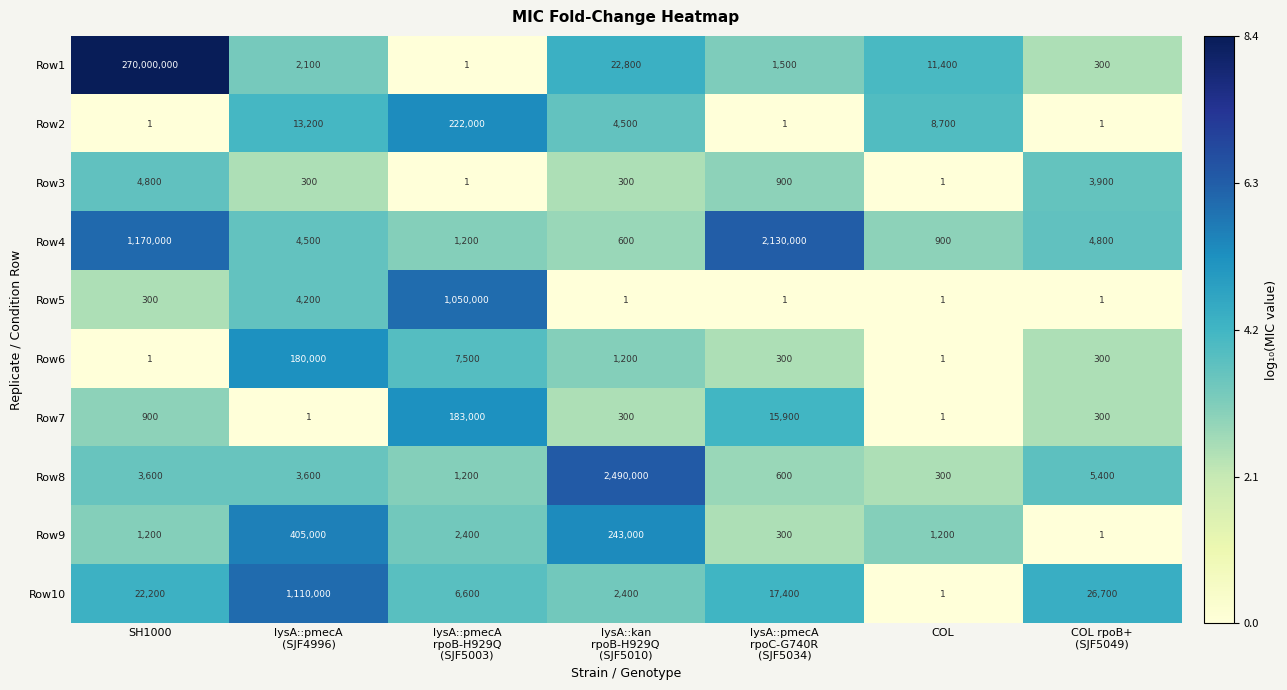

What is the difference between the maximum and second lowest values in the Row7 series?

182999